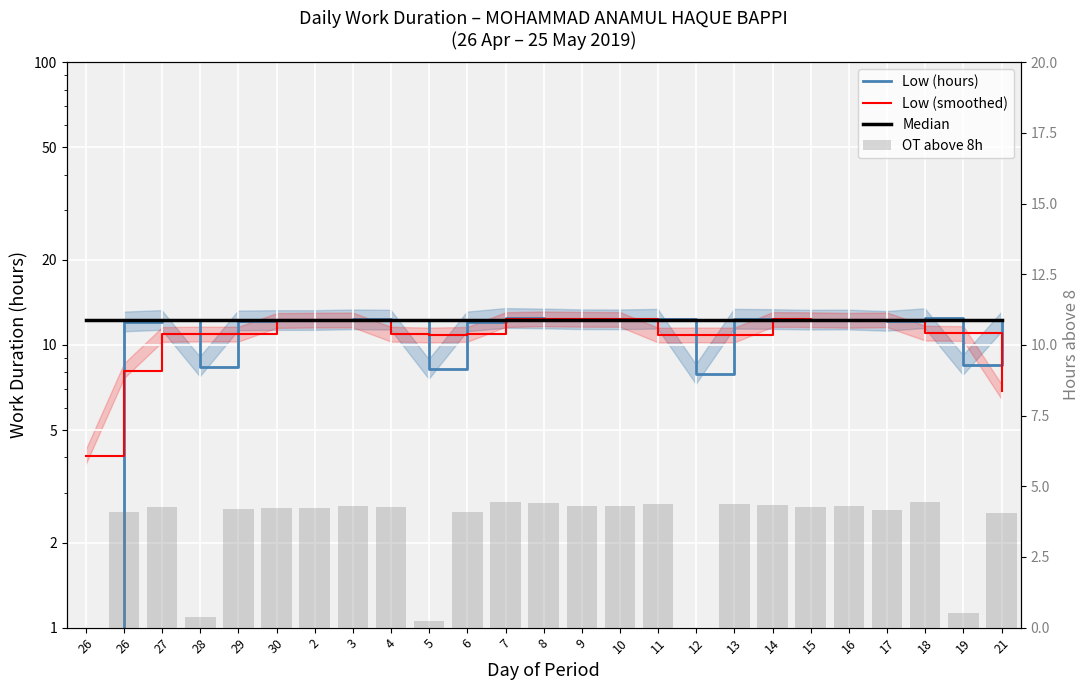

What is the difference between the maximum and minimum values in the Low (hours) series?

12.4